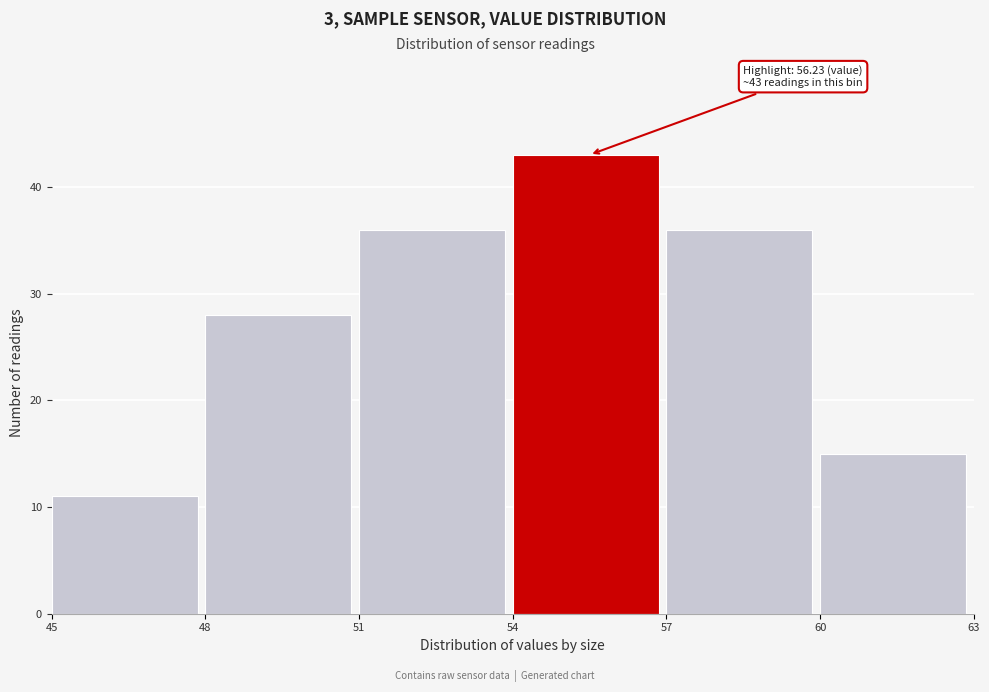

Which range on the x-axis has the tallest bar?

54 to 57